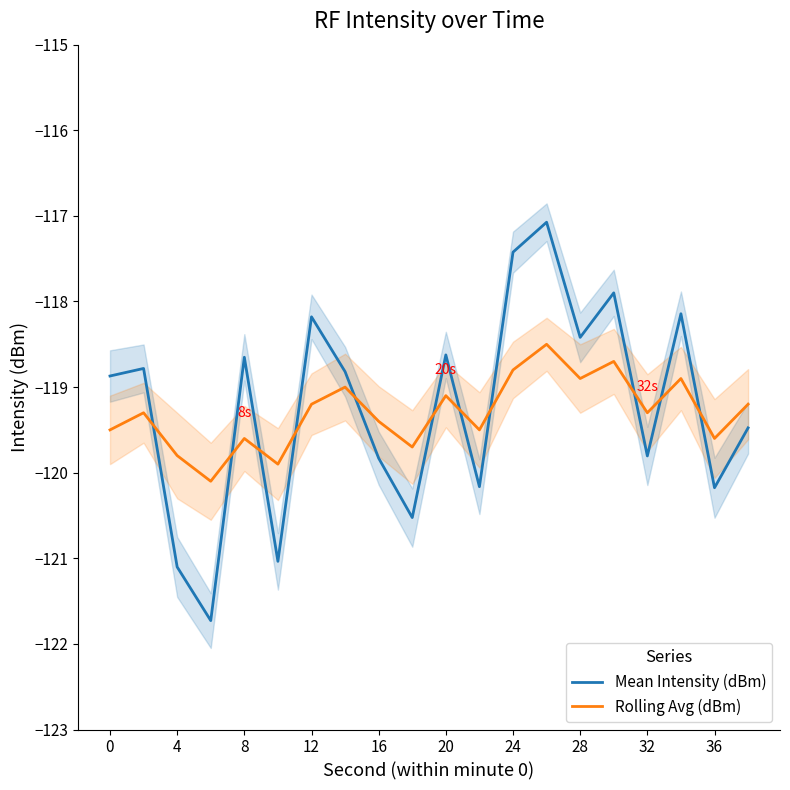

Where does the Mean Intensity (dBm) series first go above -118?

24